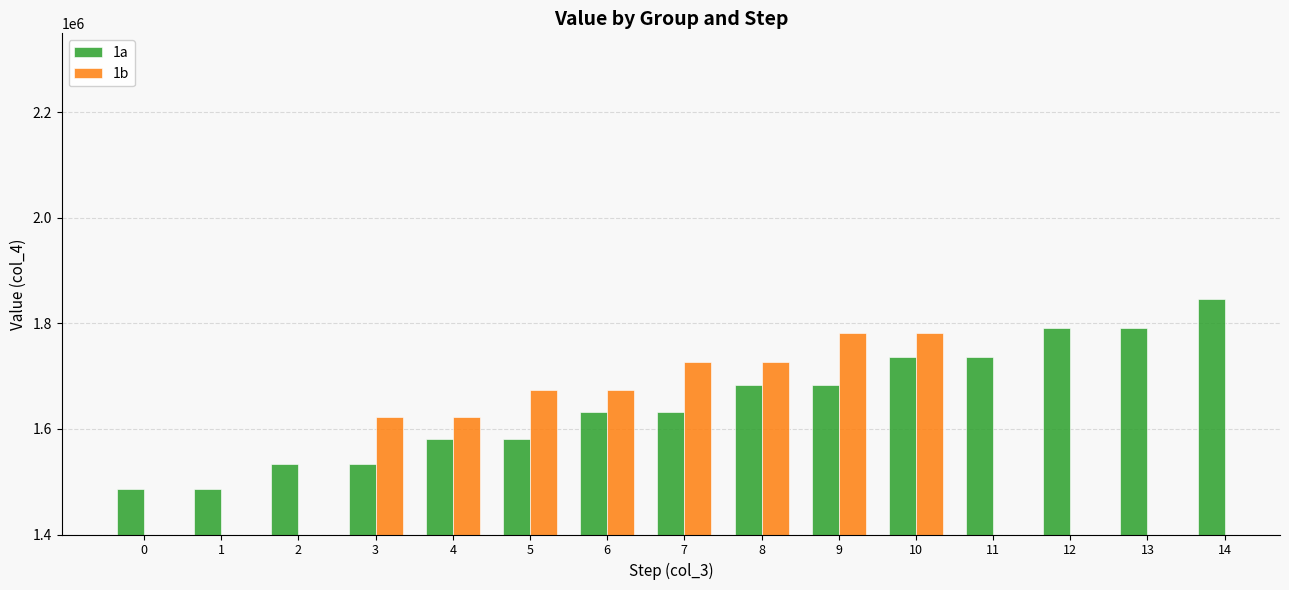

What is the difference between the maximum and minimum values in the 1b series?

158300